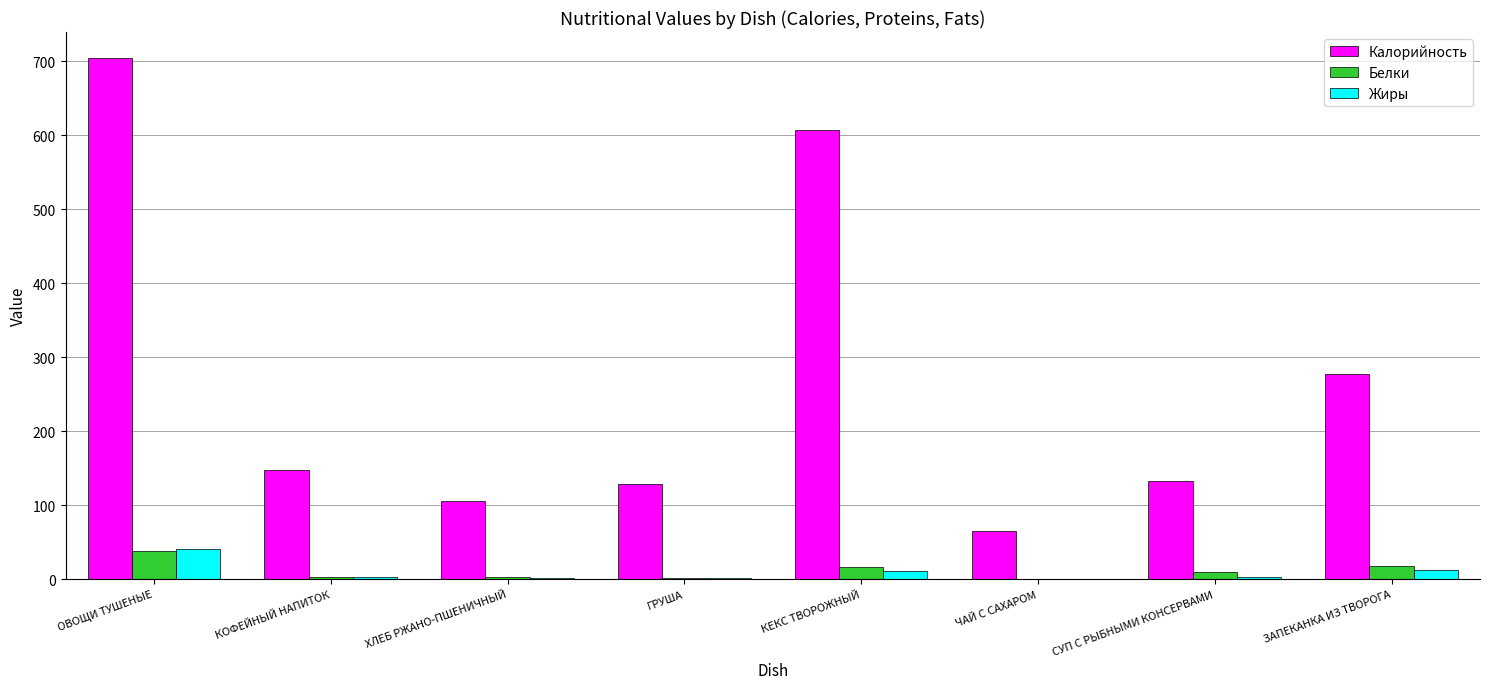

Which series has the widest spread of values?

Калорийность